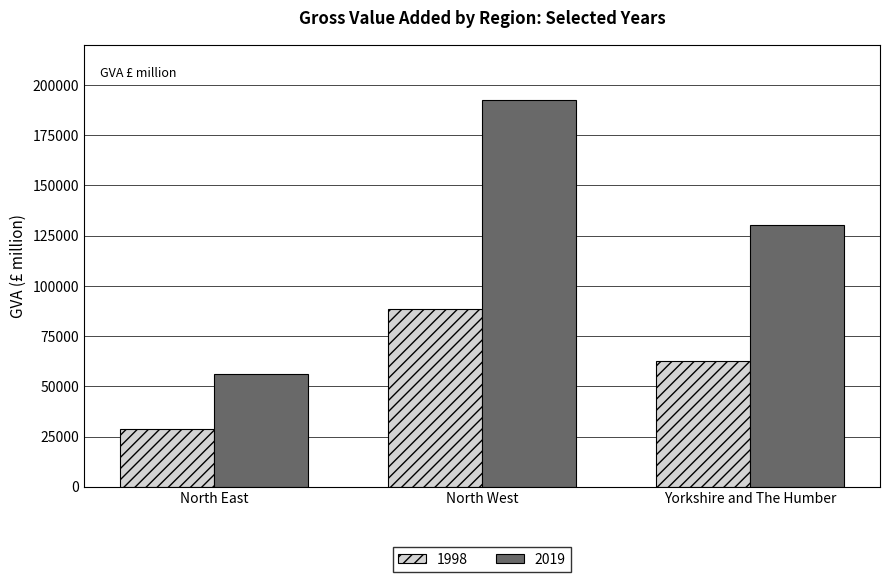

What is the highest value of the 2019 series?

192573